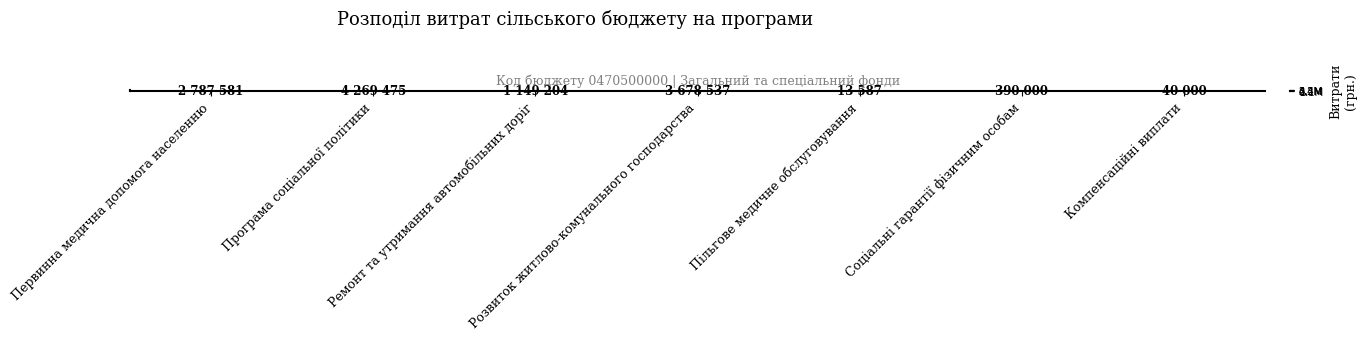

What is the difference between the values at Компенсаційні виплати and Ремонт та утримання автомобільних доріг?

0.2